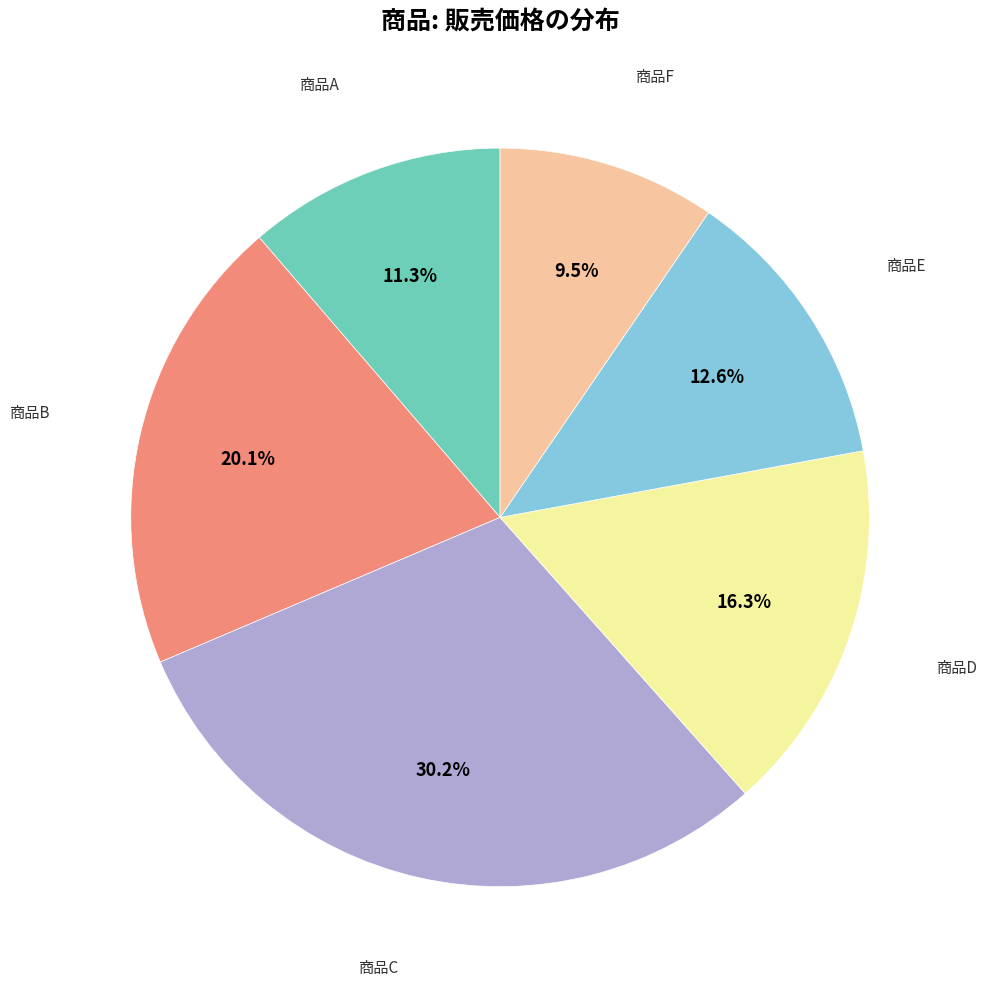

Does any single category account for the majority?

No